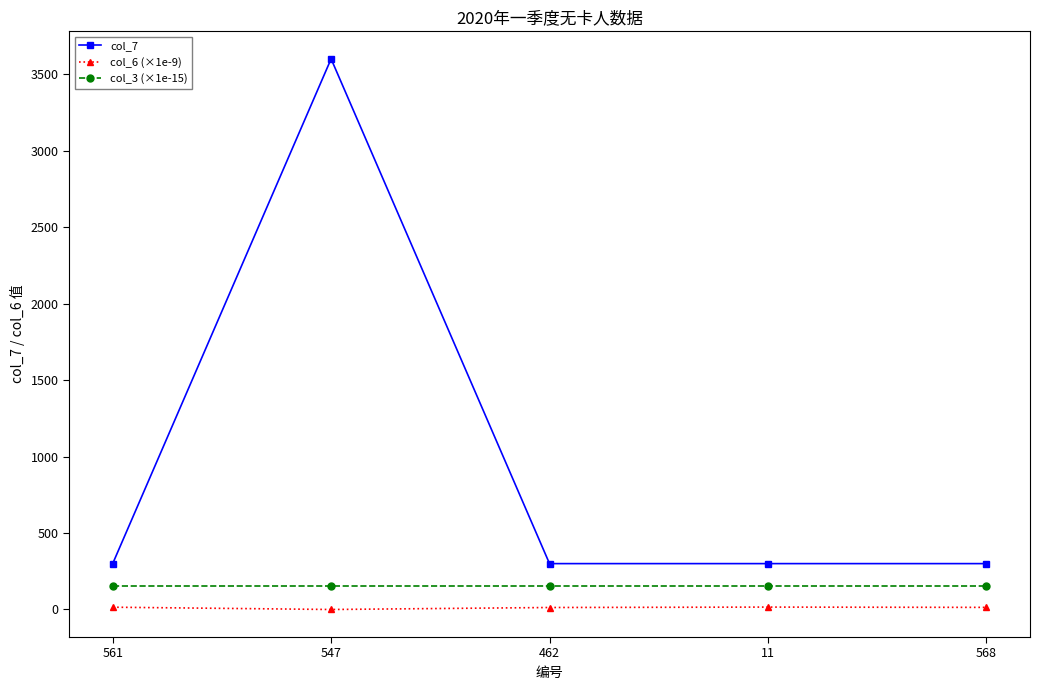

True or false: col_6 (×1e-9) and col_3 (×1e-15) cross at least once.

False